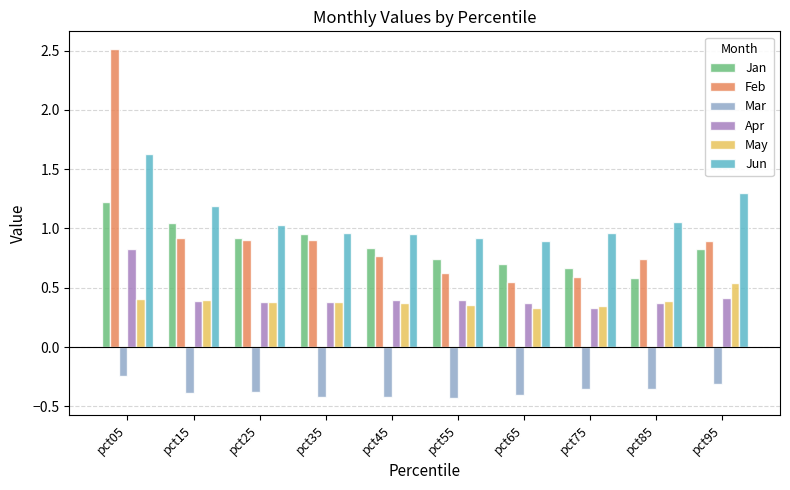

At which label does Jun reach its peak?

pct05